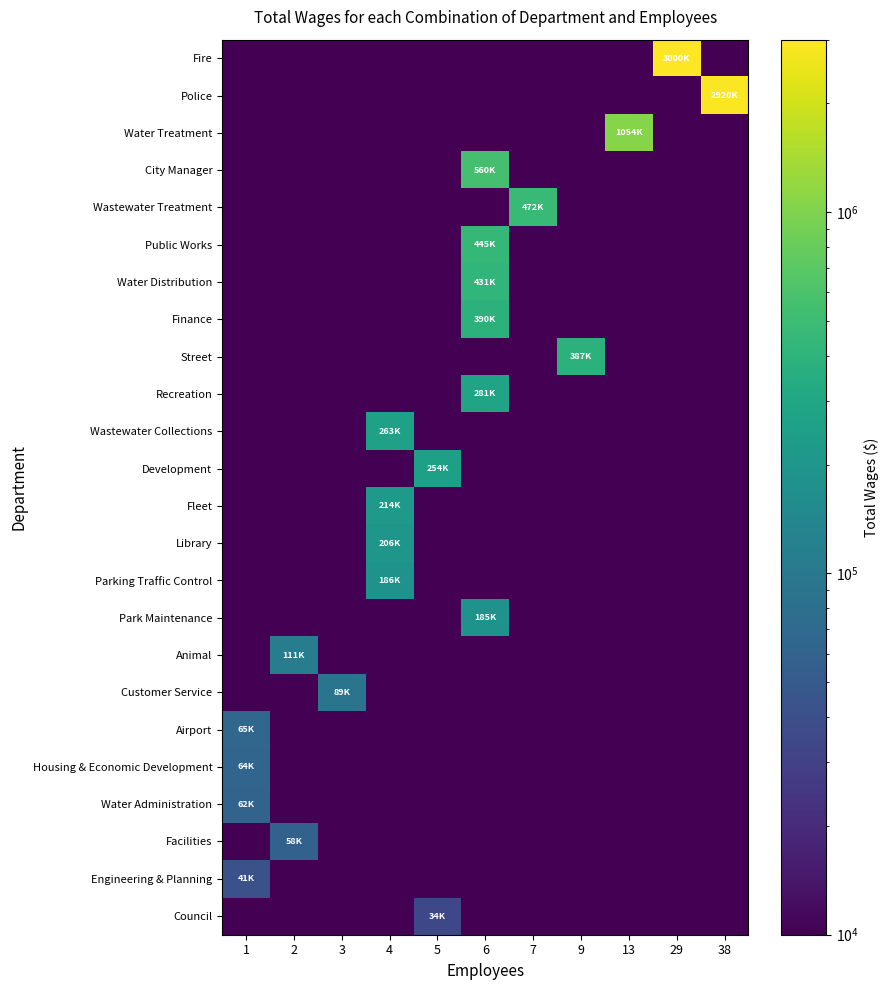

What is the total value across all series at 5?

288760